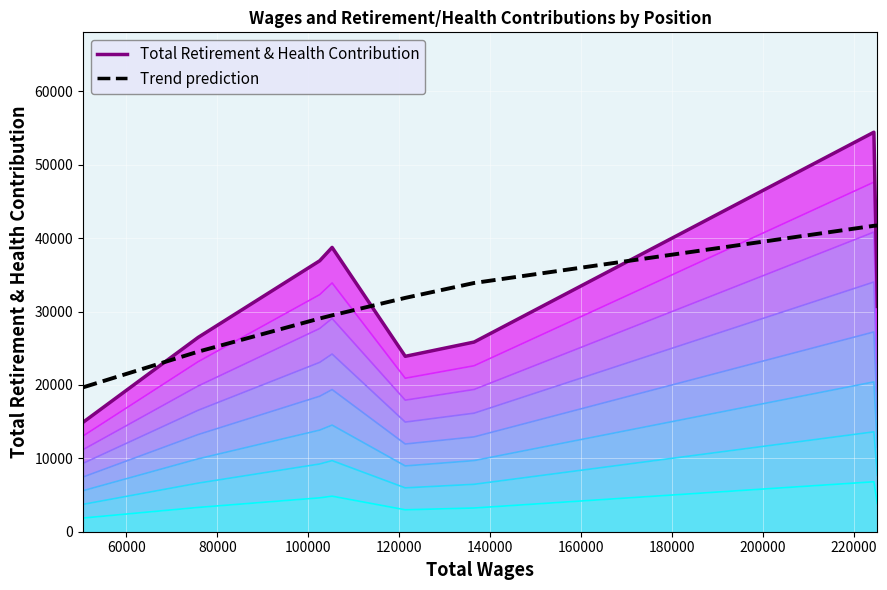

What is the greatest value displayed?

41723.4